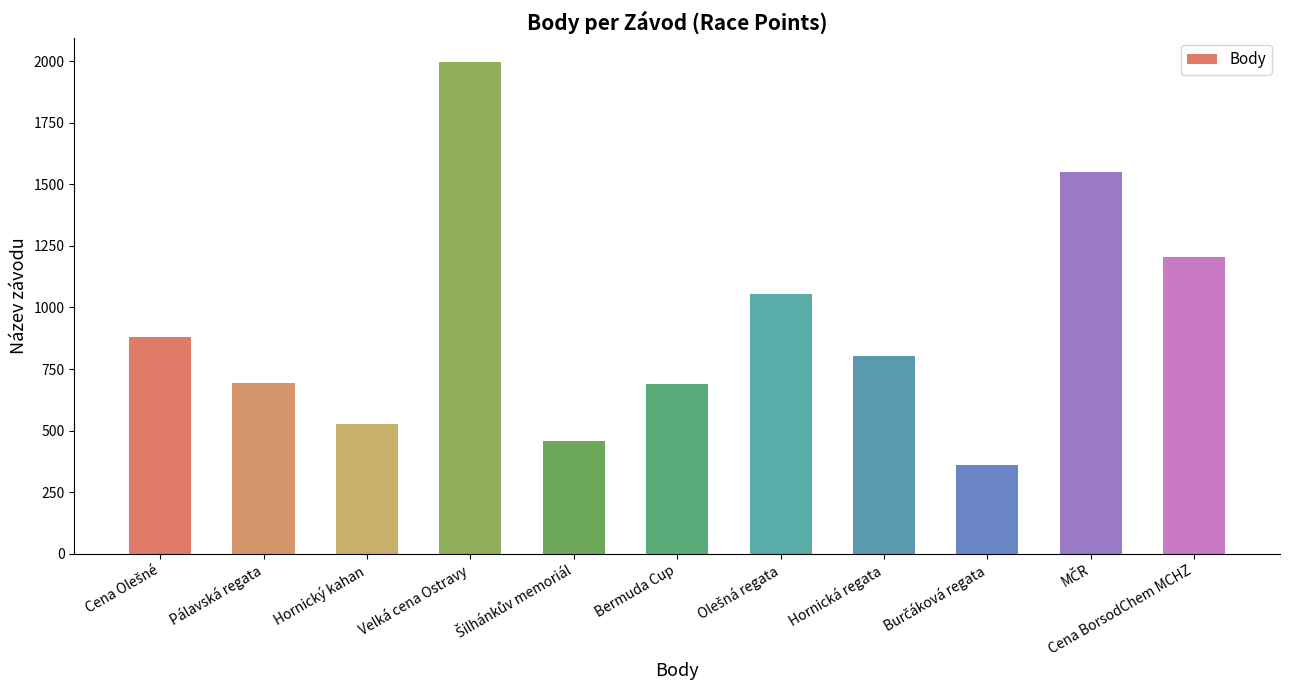

What is the average value?

929